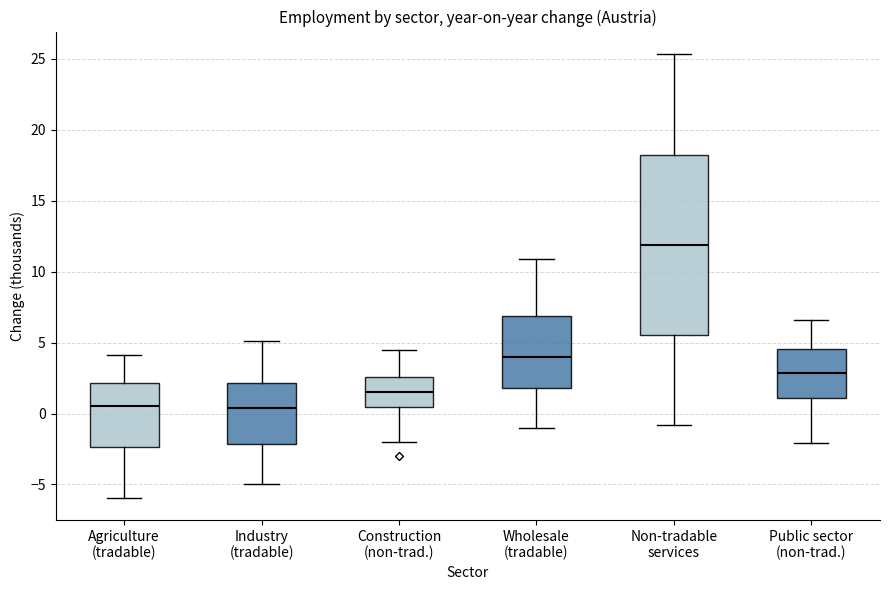

Which box's median line is the highest?

Non-tradable services